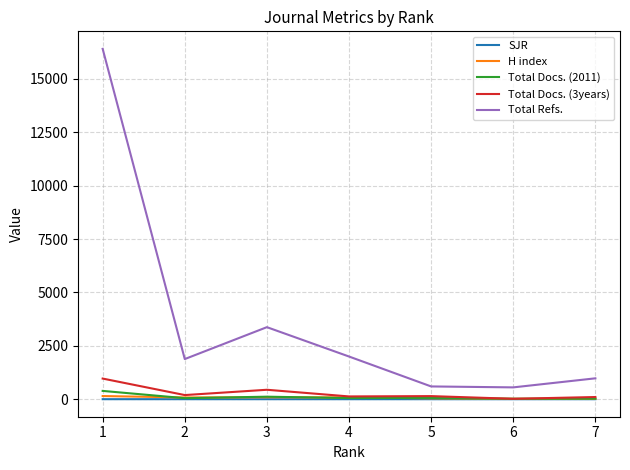

Is the value of Total Refs. at 1 greater than the value of SJR at 5?

Yes